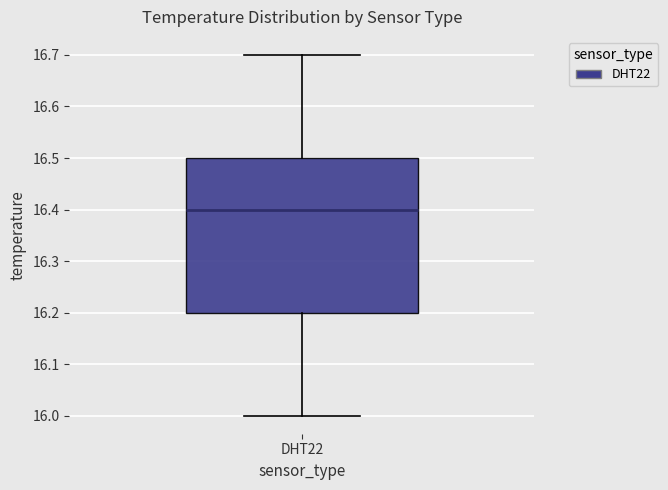

Where is the lower edge of the box for DHT22 on the y-axis? The values are not printed on the chart, so give them approximately, as read against the axis.

16.2